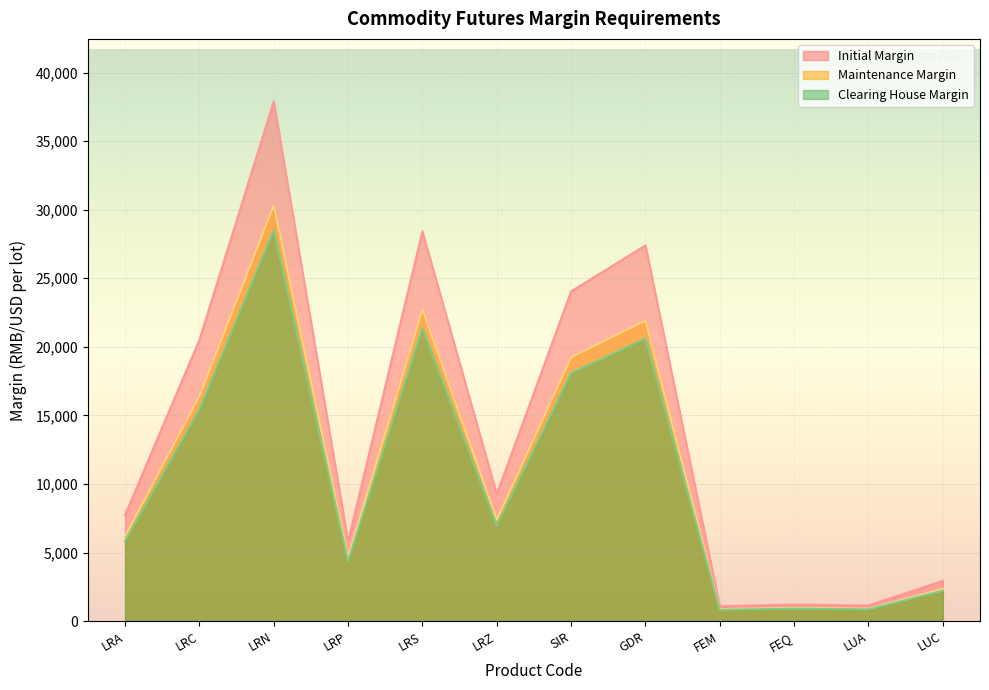

At which label is Maintenance Margin closest to 15598?

LRC